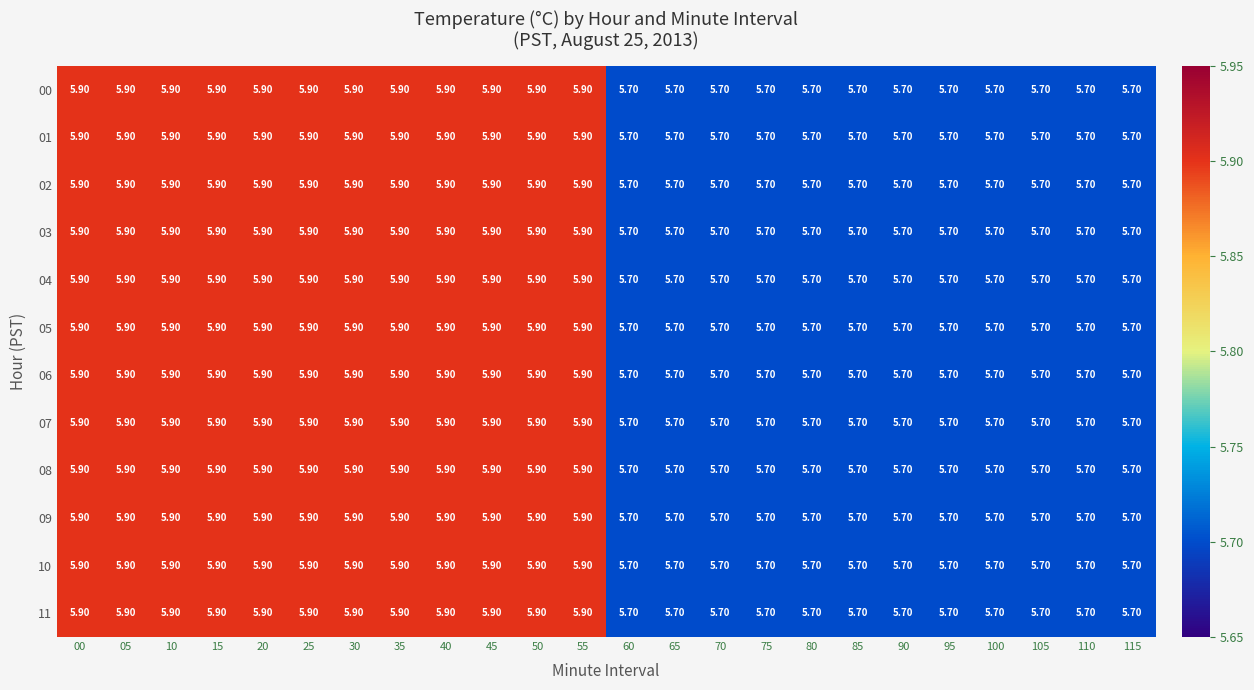

Is the value of 04 at 35 greater than the value of 08 at 105?

Yes